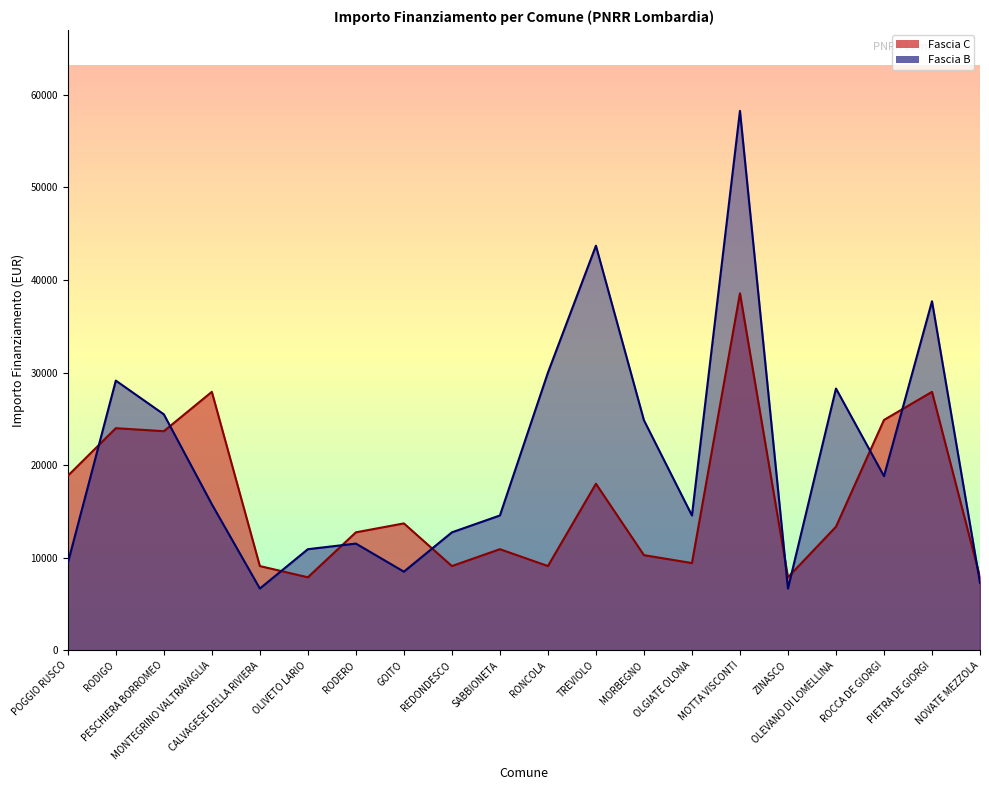

Does the chart have visible grid lines?

No